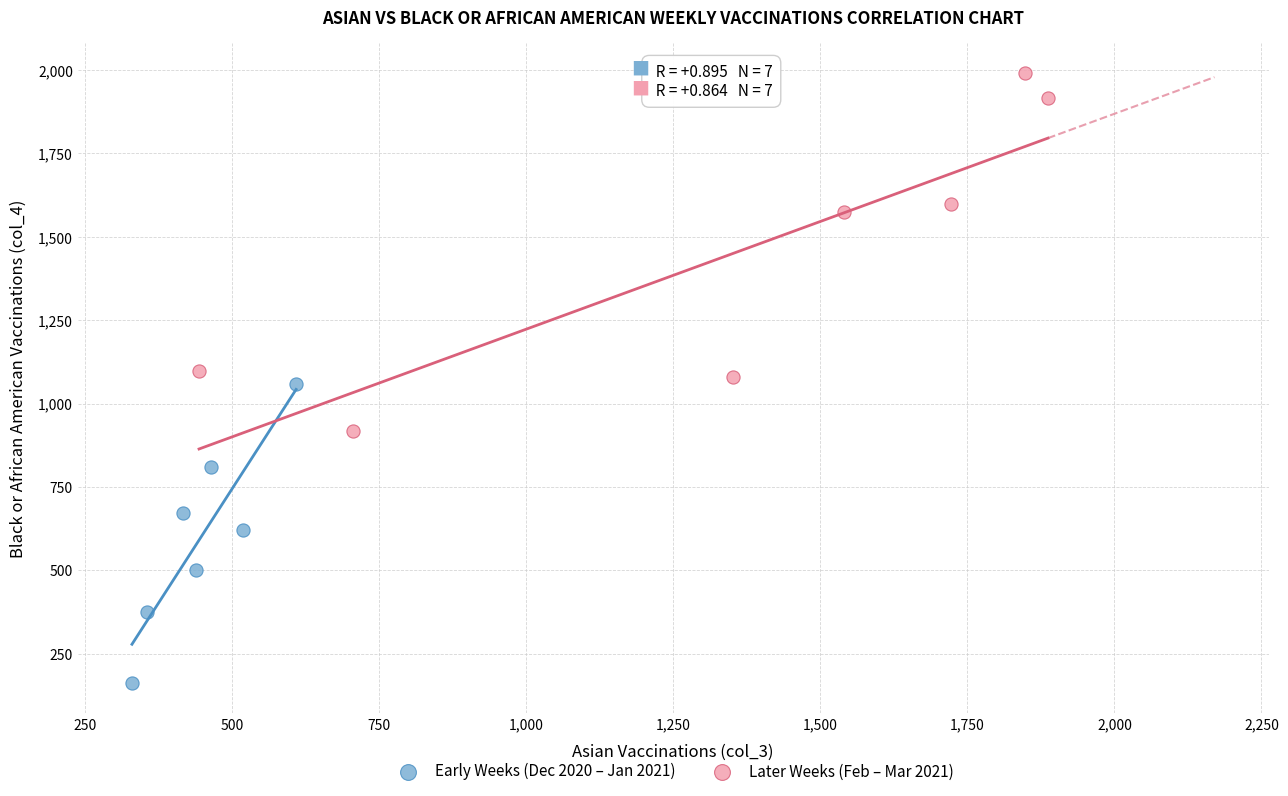

Which series contains the highest Y value?

Later Weeks (Feb – Mar 2021)